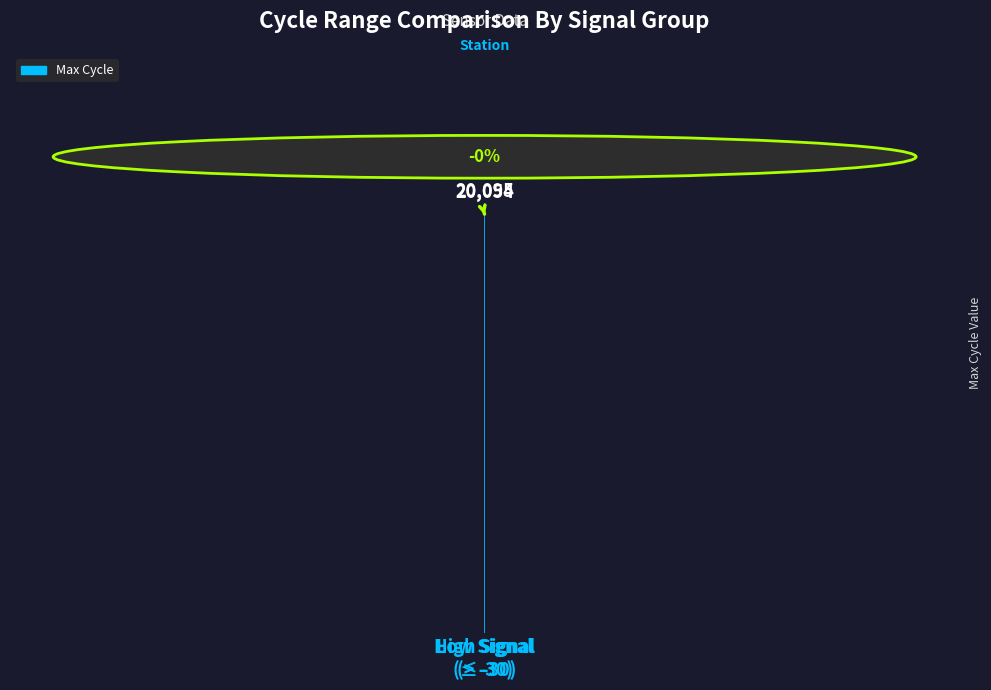

What position from the left is Low Signal
(≤ -30)?

1